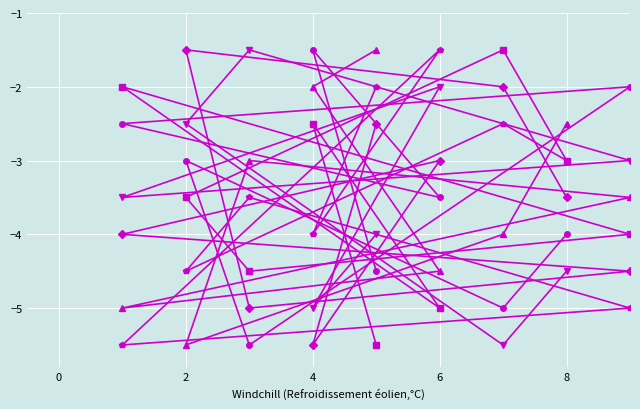

What is the difference between the highest and lowest values at 2?

4.0